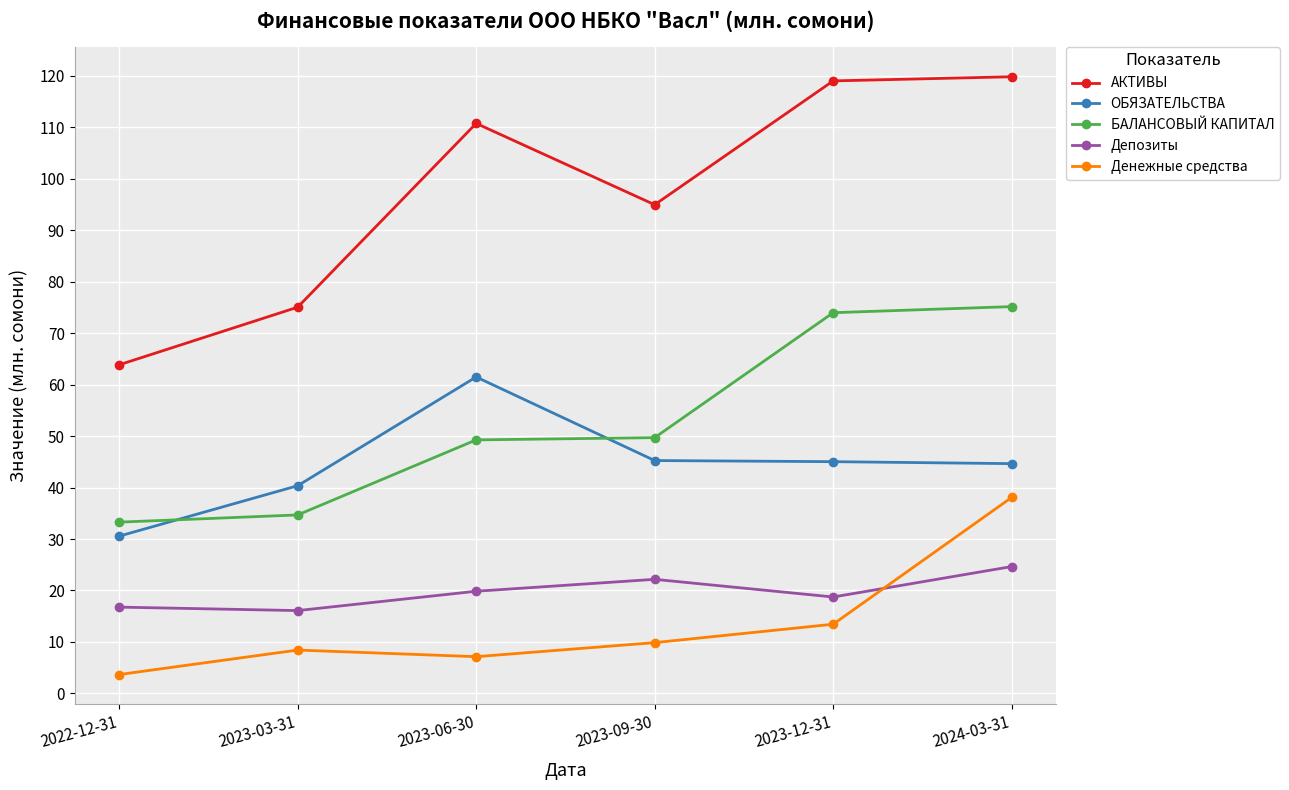

How many categories are shown in the chart?

6